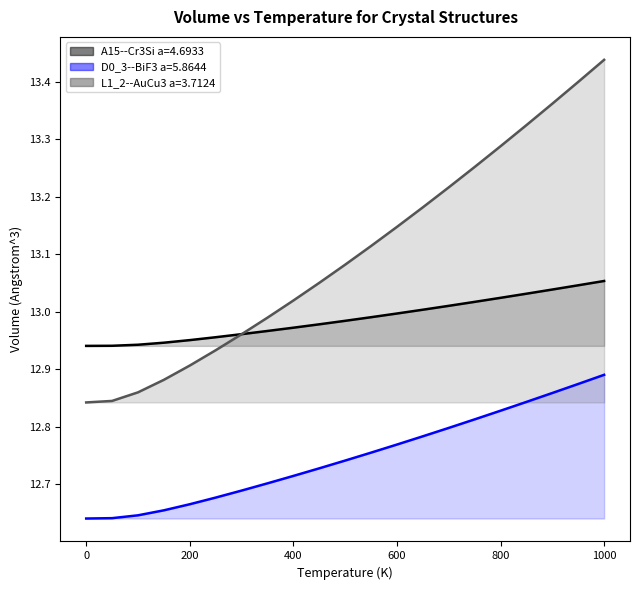

What is the minimum value shown in the chart?

12.6